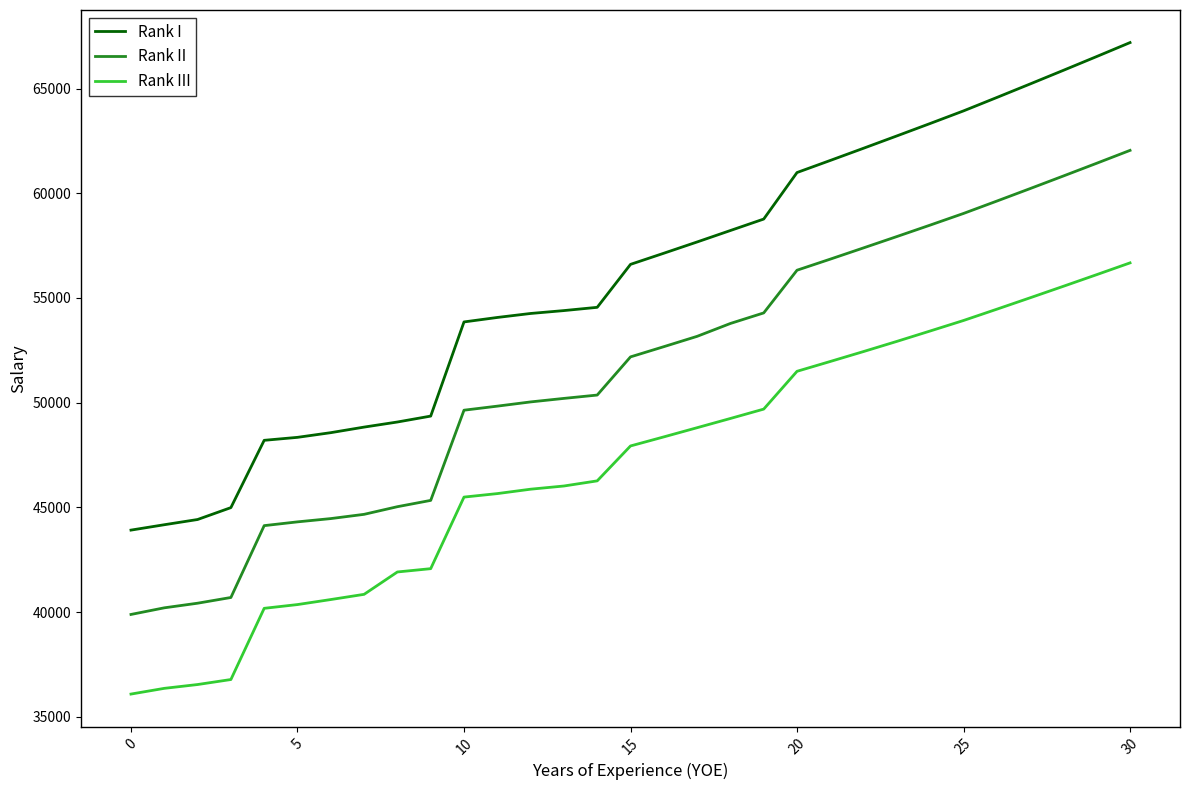

Rank the series by their average value, from highest to lowest.

Rank I, Rank II, Rank III